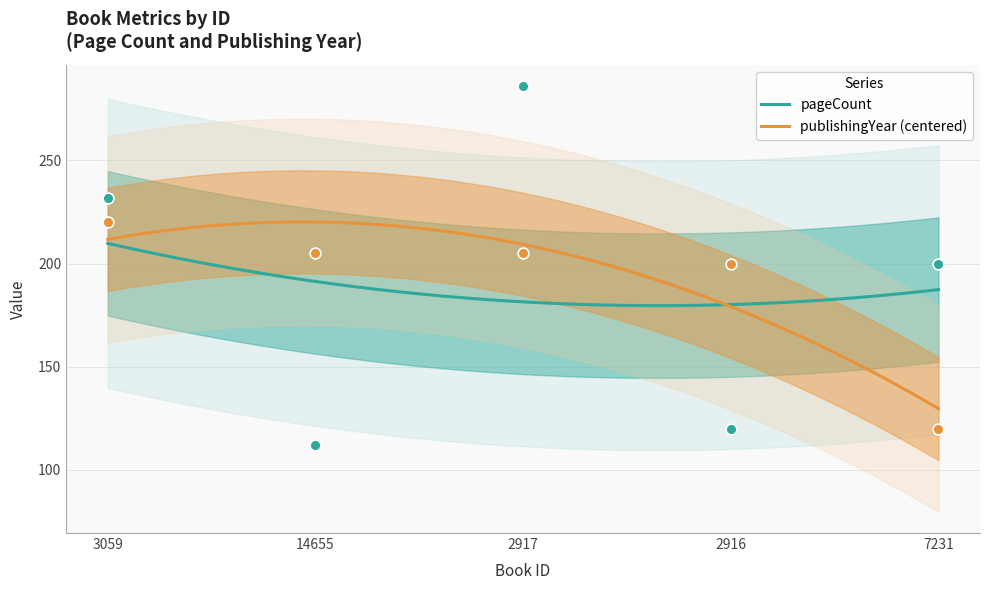

Which series has the largest total across all categories?

pageCount